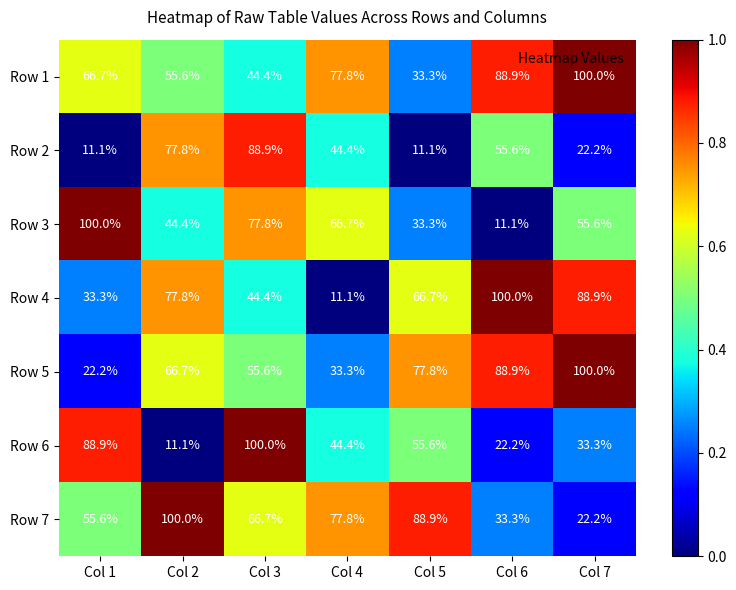

What is the difference between the highest and lowest values at Col 2?

88.9